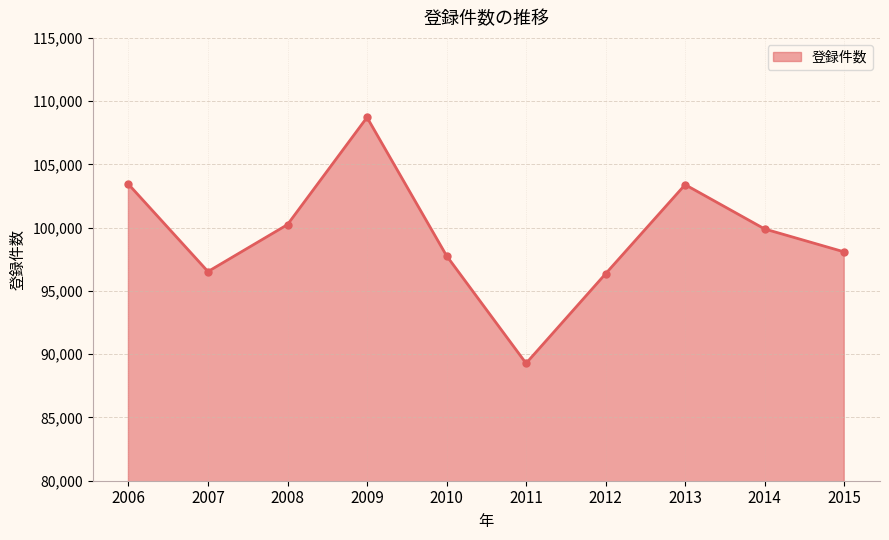

Which label corresponds to the largest value in the chart?

2009